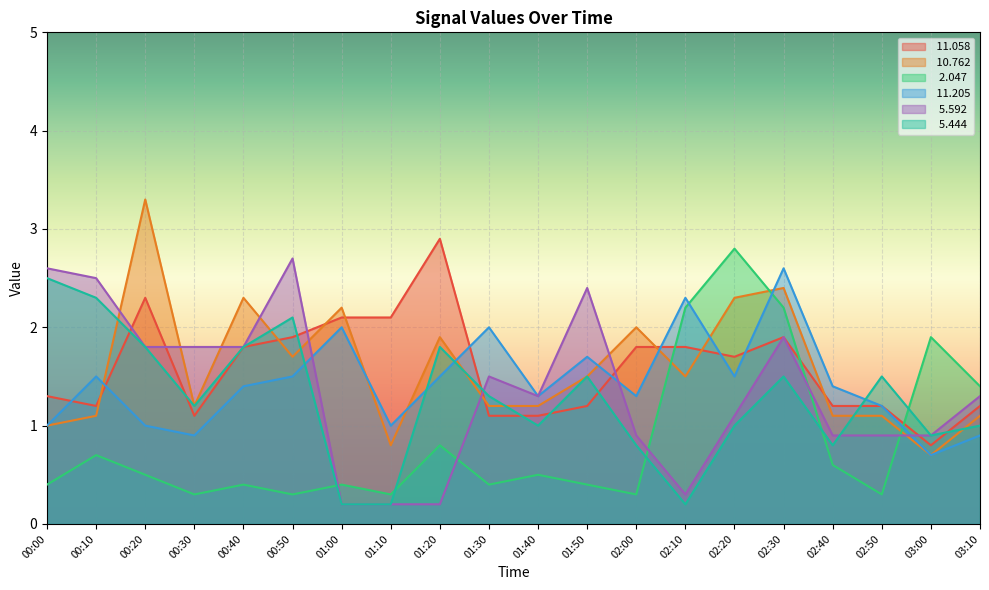

Reading right to left, transcribe all the data shown in this chart.

 11.058: 1.2	0.8	1.2	1.2	1.9	1.7	1.8	1.8	1.2	1.1	1.1	2.9	2.1	2.1	1.9	1.8	1.1	2.3	1.2	1.3
 10.762: 1.1	0.7	1.1	1.1	2.4	2.3	1.5	2.0	1.5	1.2	1.2	1.9	0.8	2.2	1.7	2.3	1.2	3.3	1.1	1.0
  2.047: 1.4	1.9	0.3	0.6	2.2	2.8	2.2	0.3	0.4	0.5	0.4	0.8	0.3	0.4	0.3	0.4	0.3	0.5	0.7	0.4
 11.205: 0.9	0.7	1.2	1.4	2.6	1.5	2.3	1.3	1.7	1.3	2.0	1.5	1.0	2.0	1.5	1.4	0.9	1.0	1.5	1.0
  5.592: 1.3	0.9	0.9	0.9	1.9	1.1	0.3	0.9	2.4	1.3	1.5	0.2	0.2	0.2	2.7	1.8	1.8	1.8	2.5	2.6
  5.444: 1.0	0.9	1.5	0.8	1.5	1.0	0.2	0.8	1.5	1.0	1.3	1.8	0.2	0.2	2.1	1.8	1.2	1.8	2.3	2.5